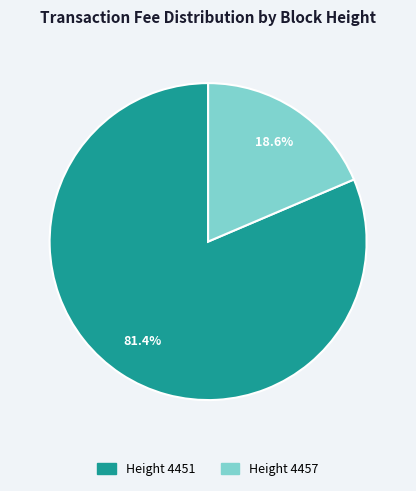

Is there any slice that represents more than half of the pie?

Yes